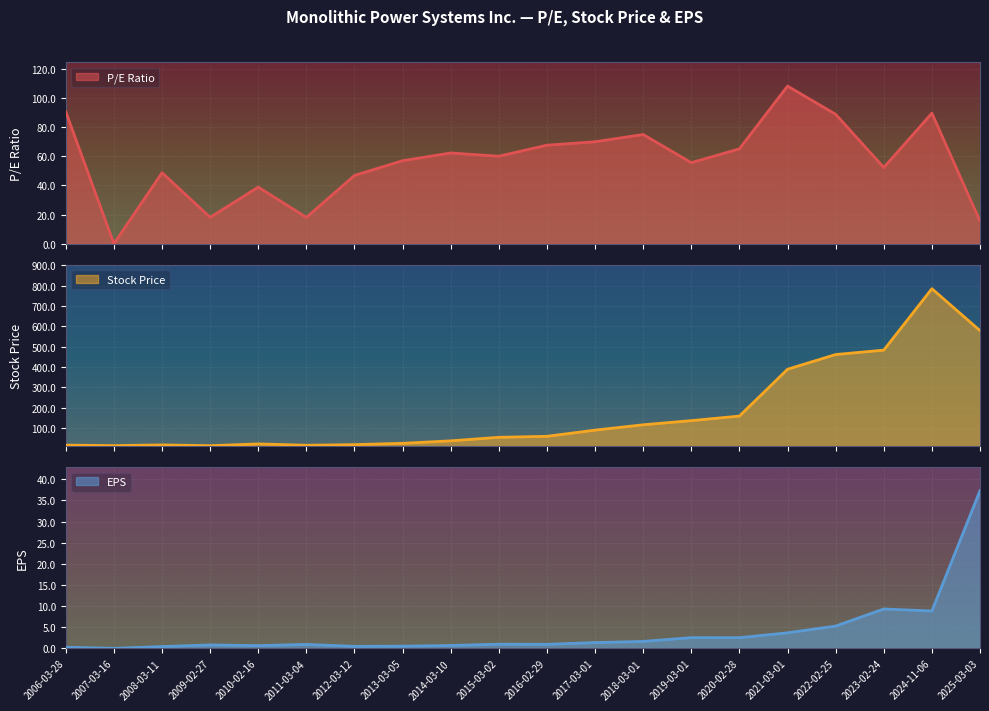

What are all the series names shown in the legend?

P/E Ratio, Stock Price, EPS